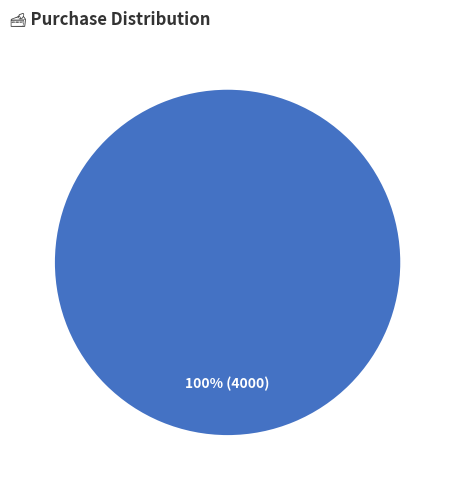

Is there any slice that represents more than half of the pie?

Yes